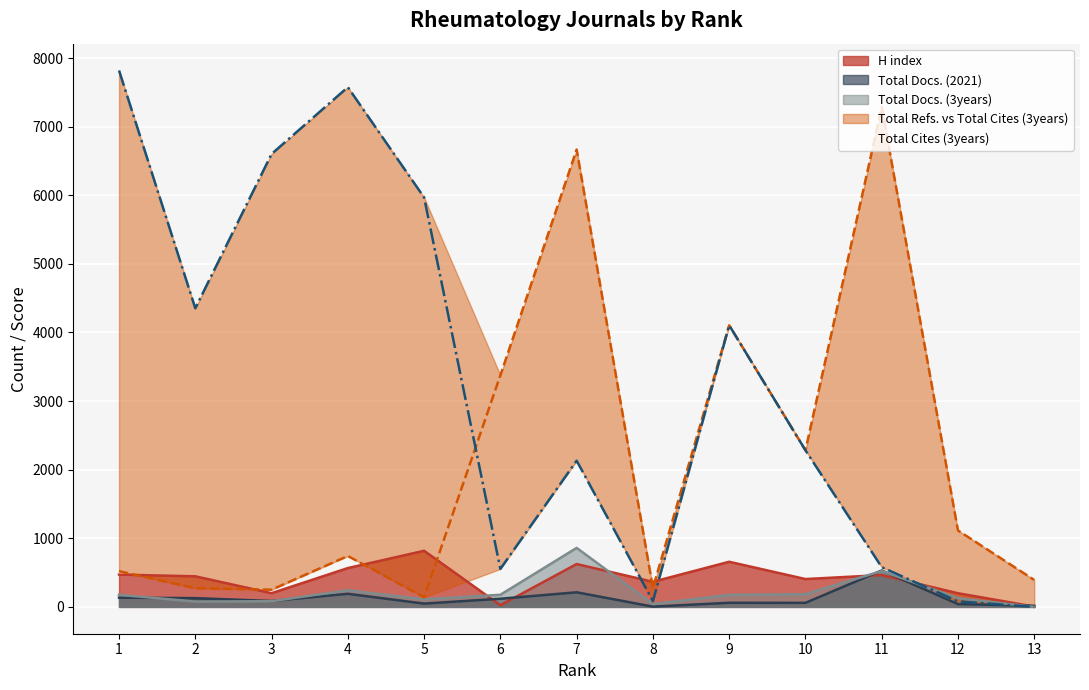

The value of H index at 3 is 200. True or false?

True